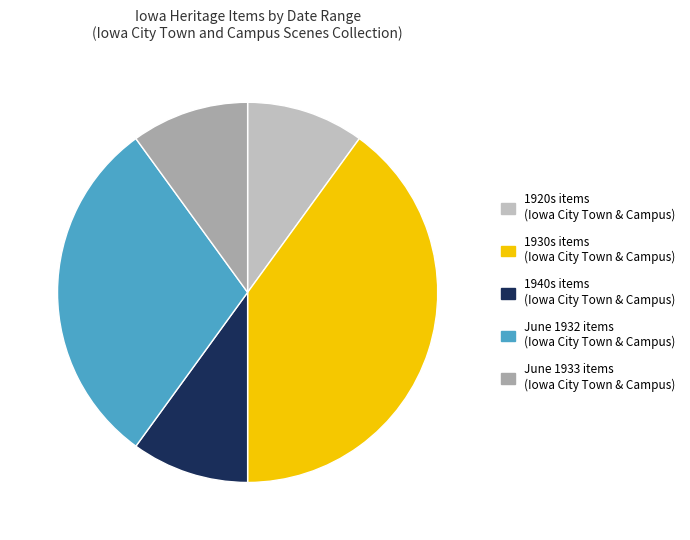

Does any single category account for the majority?

No